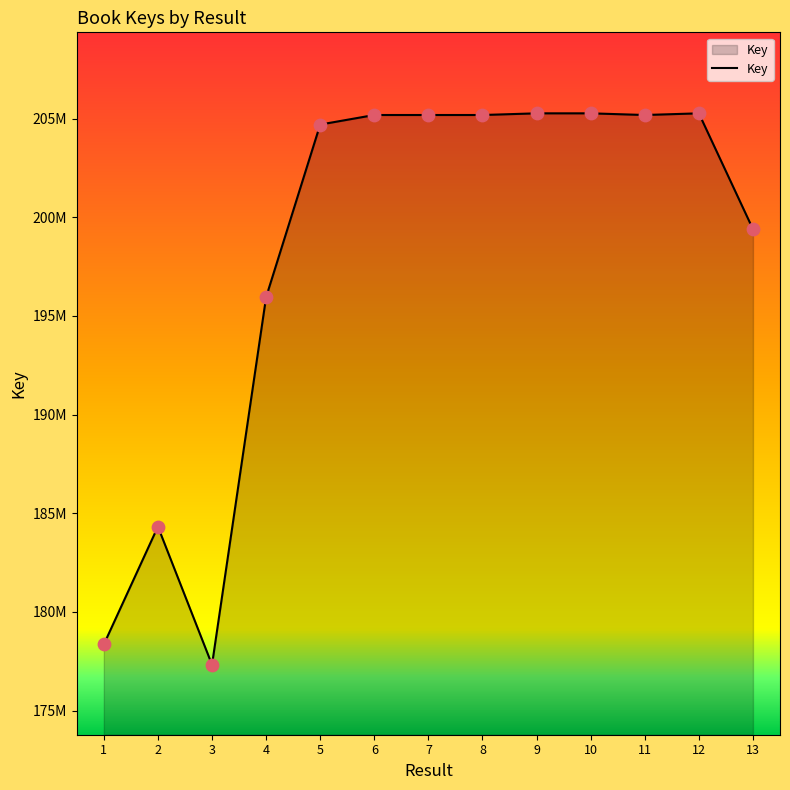

What is the ratio of the value at 12 to the value at 2?

1.1